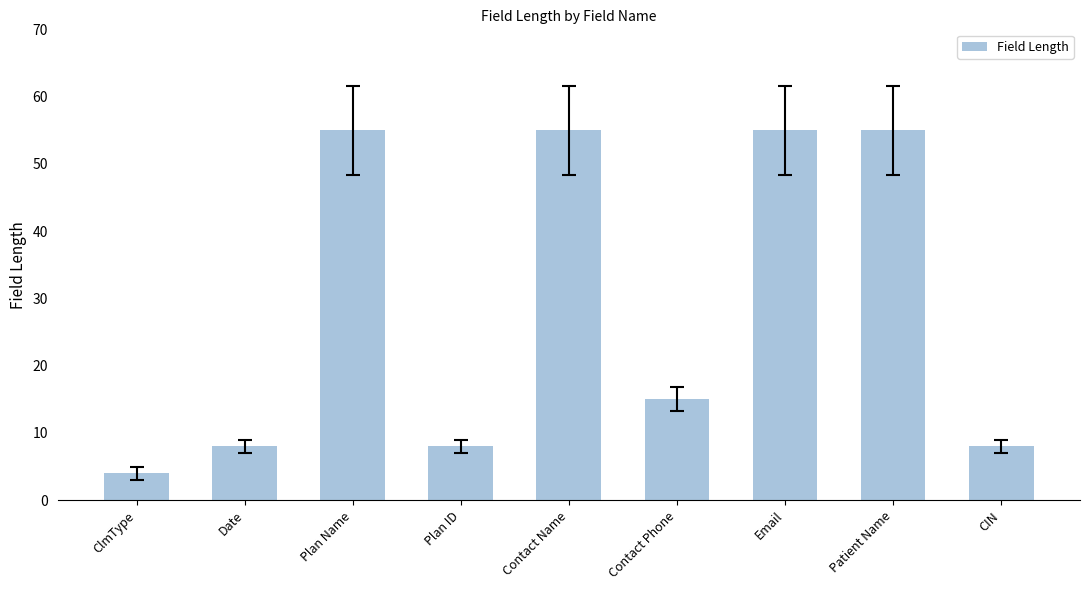

What is the label of the 8th bar from the left?

Patient Name